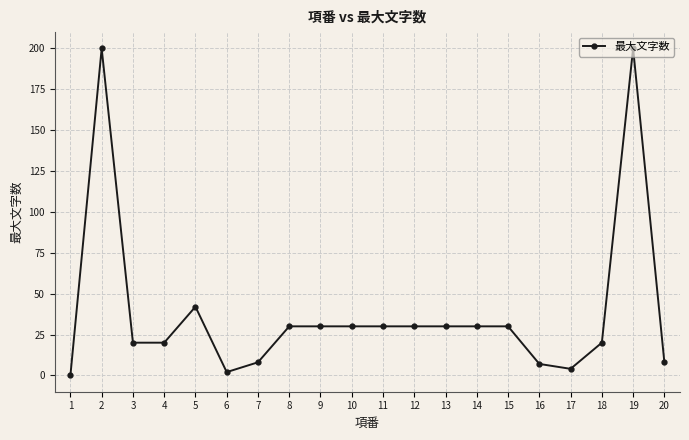

What is the value of the 14th point from the left?

30